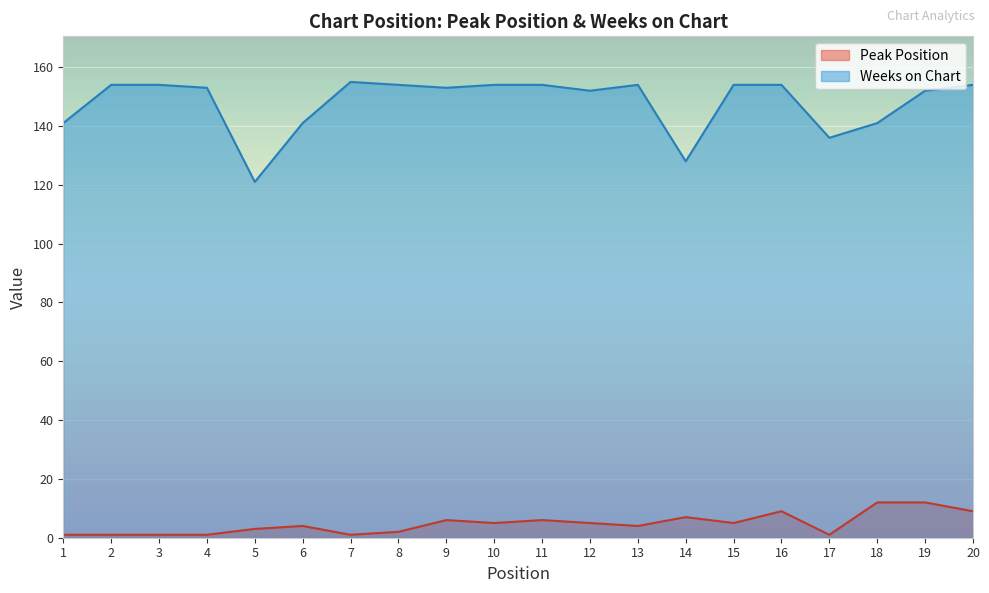

What is the average value of the Weeks on Chart series?

148